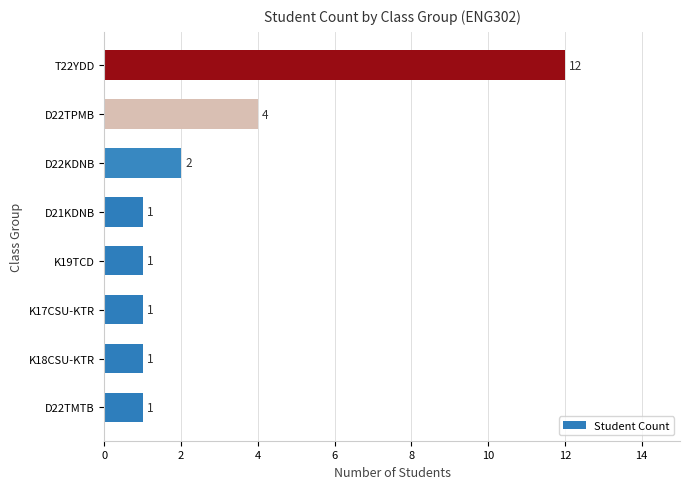

What is the difference between the second highest and second lowest values?

3